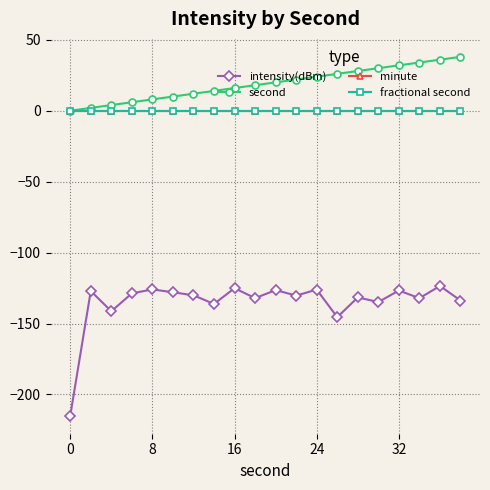

Is this an area chart (filled region under the line)?

No